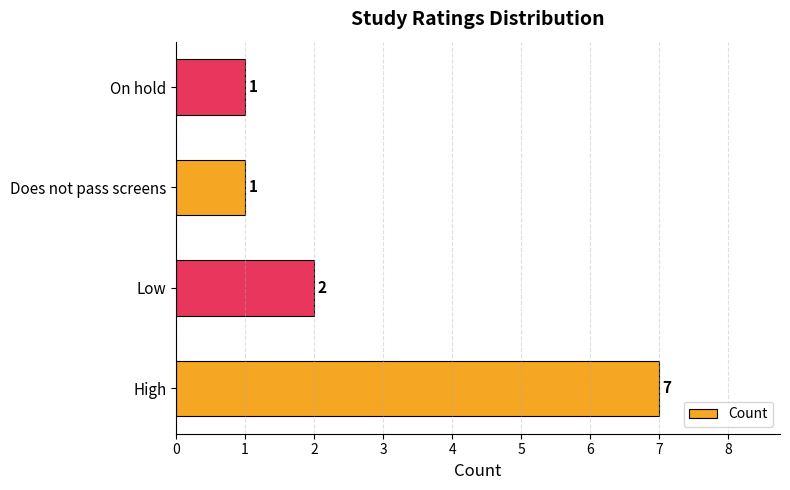

True or false: the data shows 1 at On hold.

True